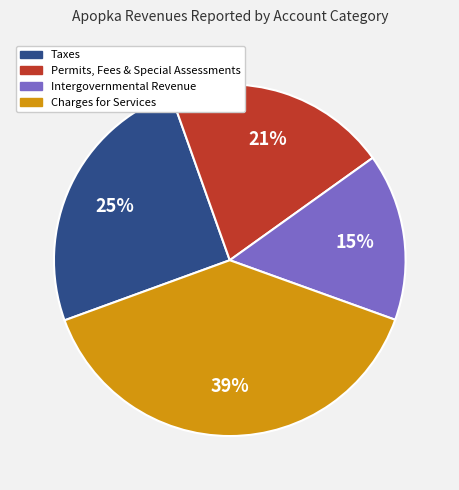

Which category has the biggest portion of the pie?

Charges for Services